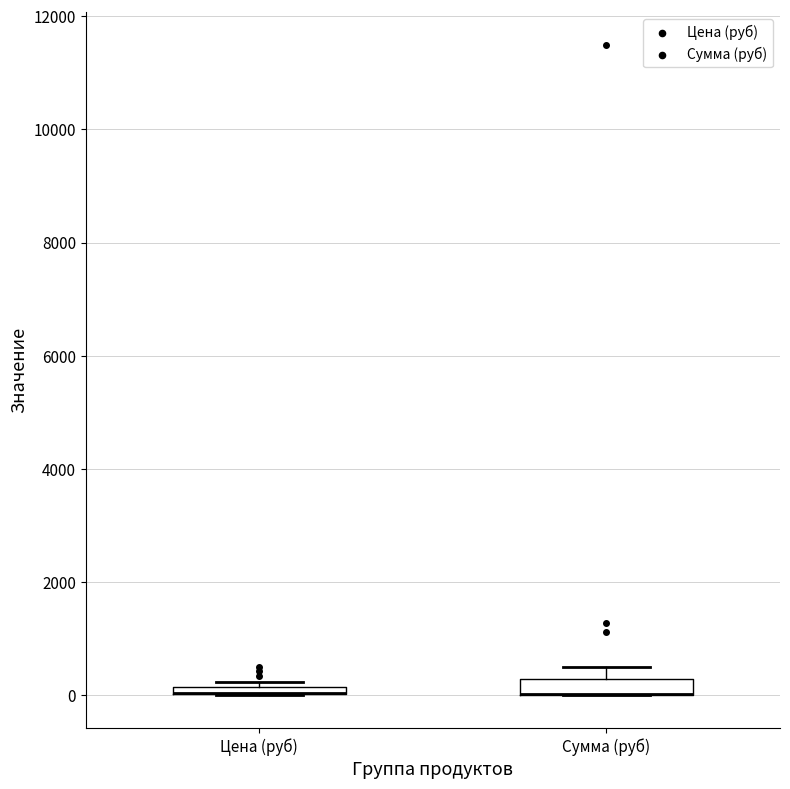

Where does the upper whisker of the box for Сумма (руб) end on the y-axis? The values are not printed on the chart, so give them approximately, as read against the axis.

600